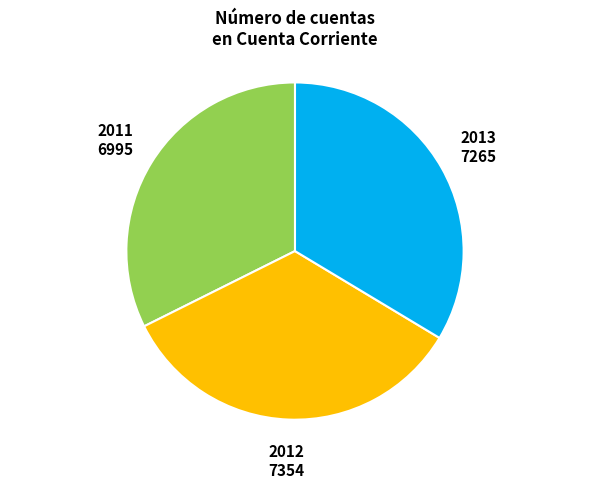

Does 2011 represent more than half of the total?

No